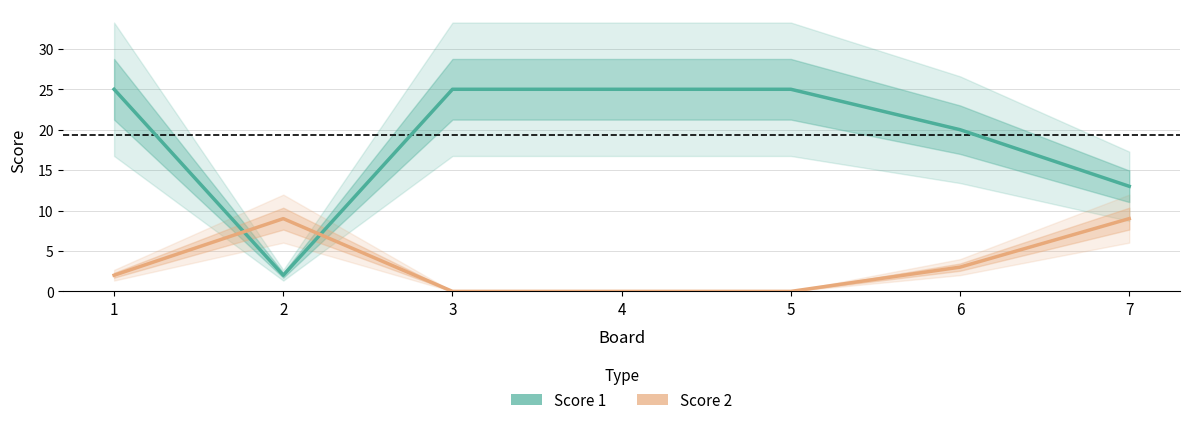

Which series has the largest total across all categories?

Score 1